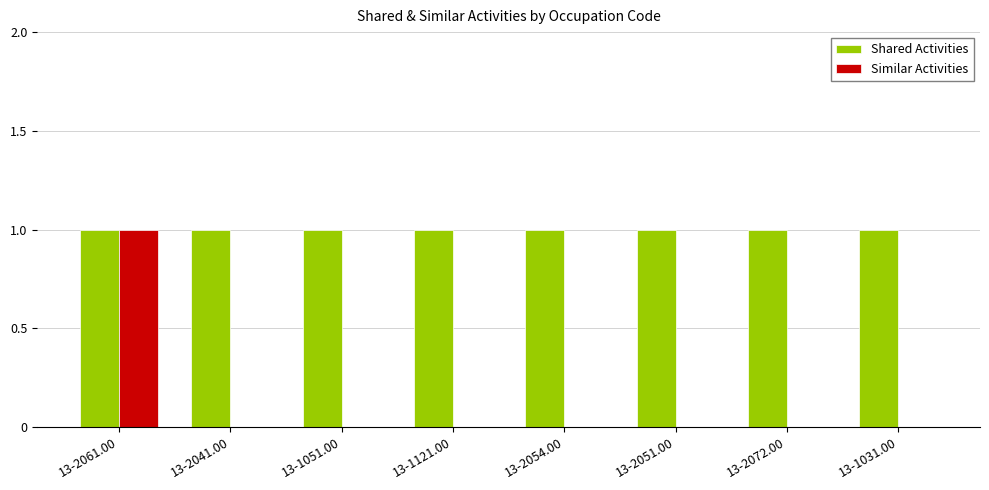

Between 13-2061.00 and 13-2041.00, which series saw the biggest shift?

Similar Activities